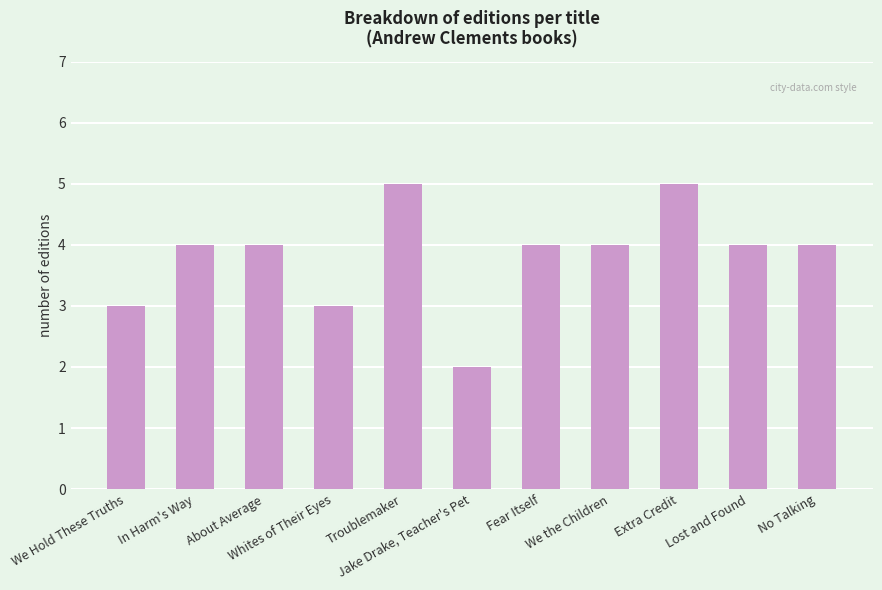

Between Whites of Their Eyes and No Talking, which is larger?

No Talking